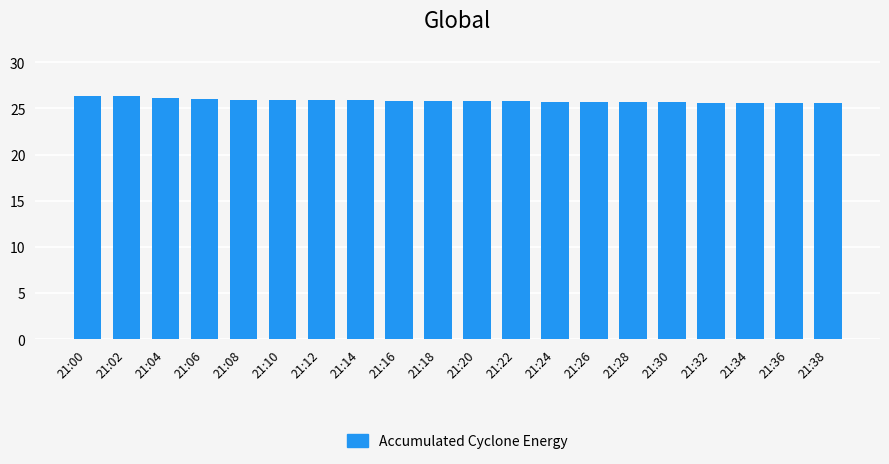

How many values are between 25 and 26?

17